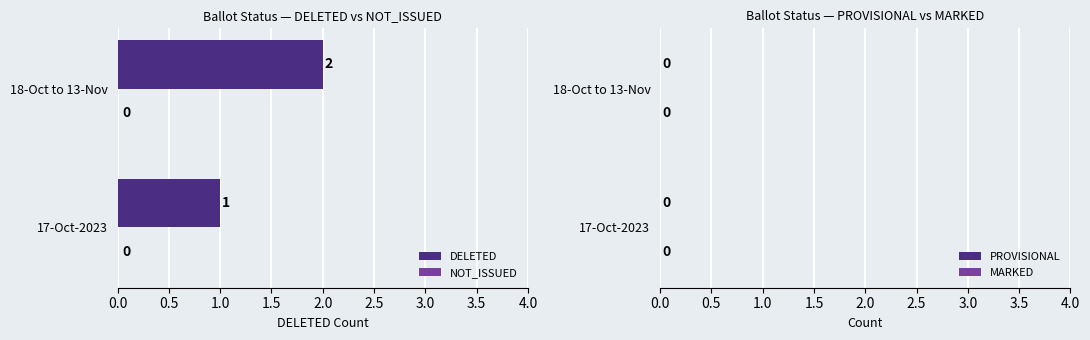

Approximately how many times larger is the value at 17-Oct-2023 compared to 18-Oct to 13-Nov?

0.5